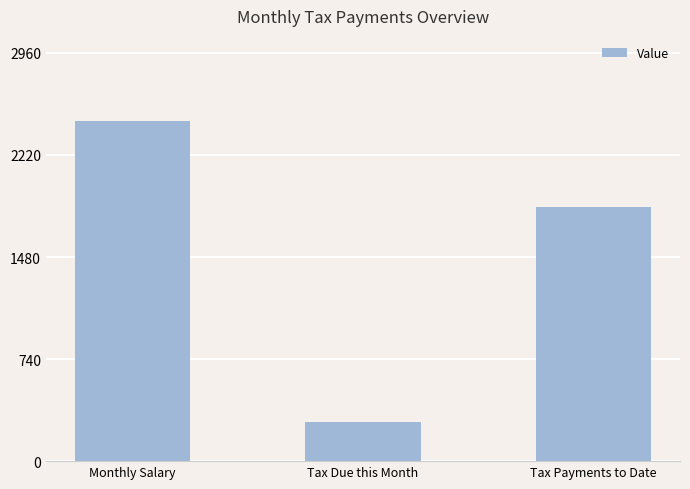

Rank the categories by value from lowest to highest.

Tax Due this Month, Tax Payments to Date, Monthly Salary